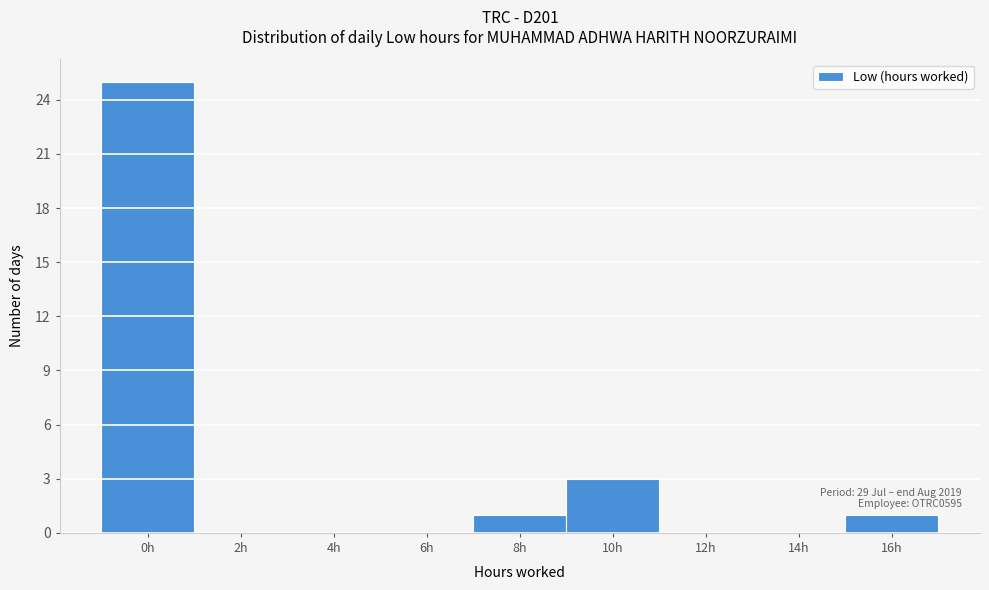

Reading left to right, transcribe all the data shown in this chart.

0h=25	2h=0	4h=0	6h=0	8h=1	10h=3	12h=0	14h=0	16h=1